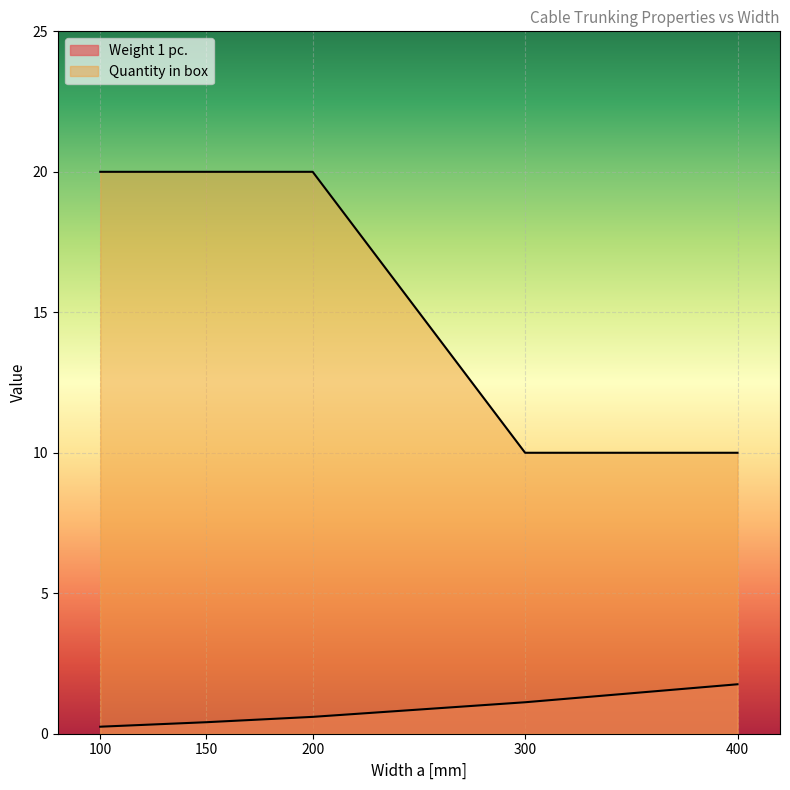

At 400, list the series in order from largest to smallest.

Quantity in box, Weight 1 pc.